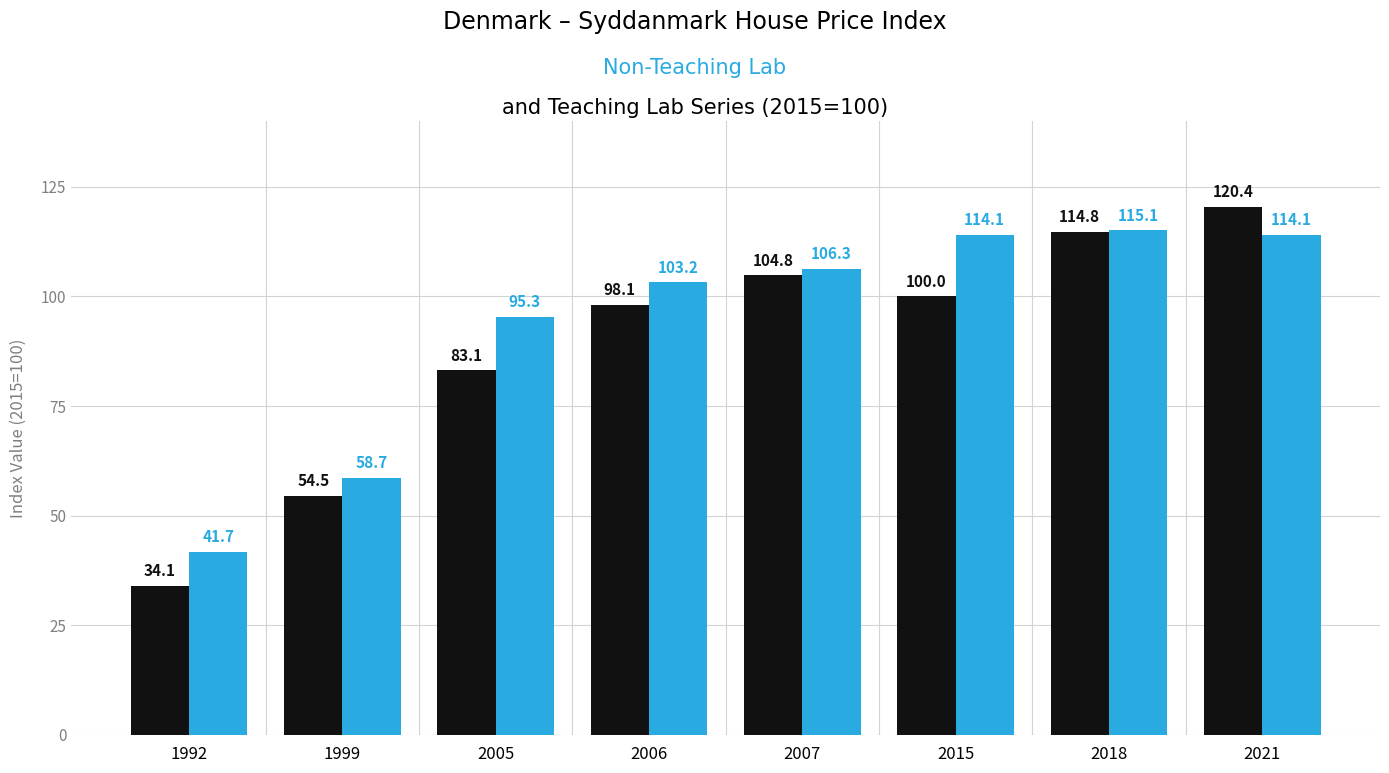

Reading left to right, extract all data points from this chart.

Non-Teaching Lab: 34.1	54.5	83.1	98.1	104.8	100.0	114.8	120.4
Teaching Lab: 41.7	58.7	95.3	103.2	106.3	114.1	115.1	114.1